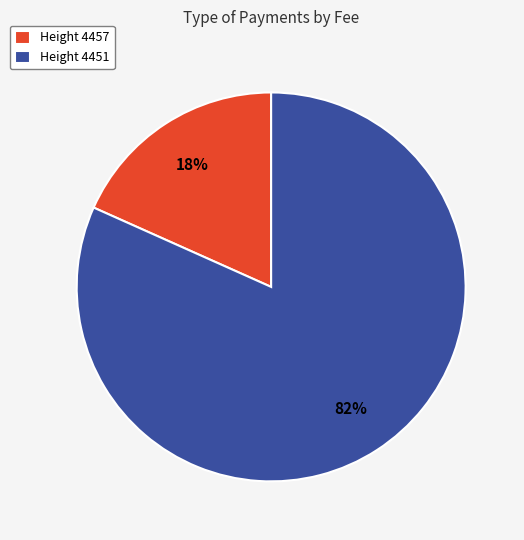

Which has a higher value, Height 4457 or Height 4451?

Height 4451